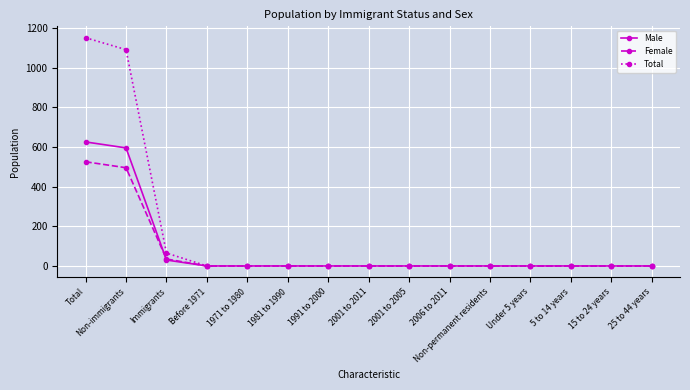

Which series has the widest spread of values?

Total